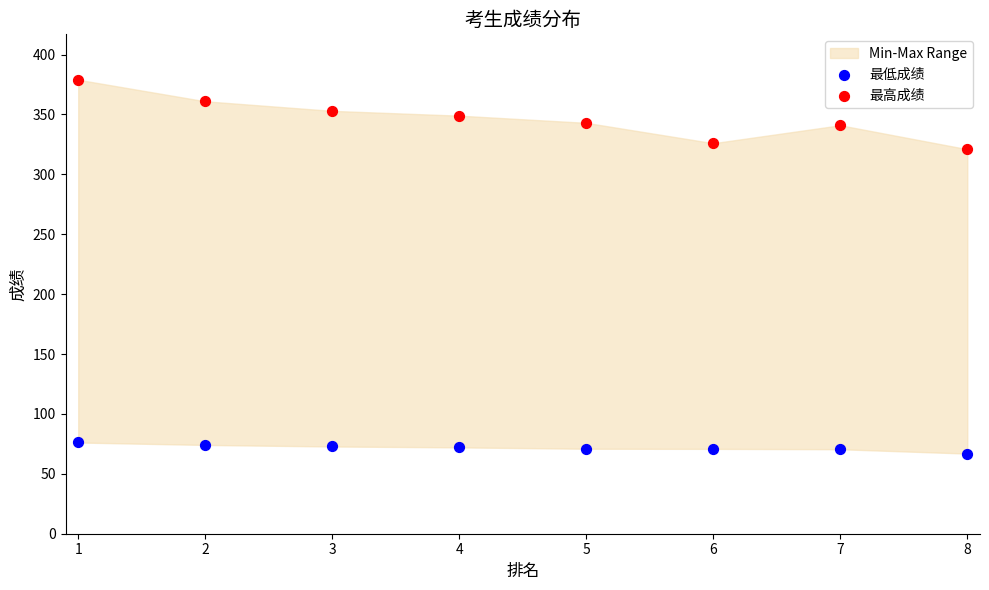

Which series contains the lowest Y value?

最低成绩